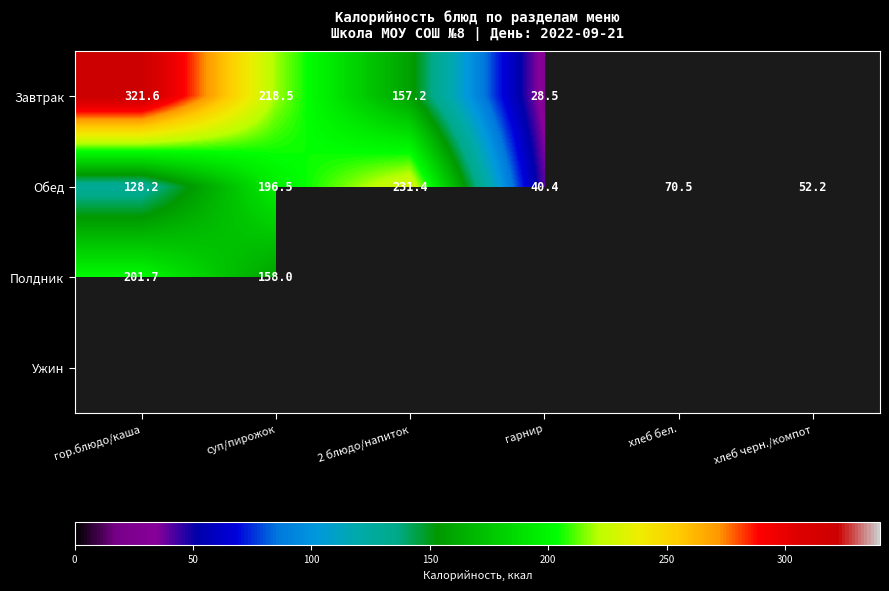

Is it true that Завтрак equals 50.6 at гарнир?

False